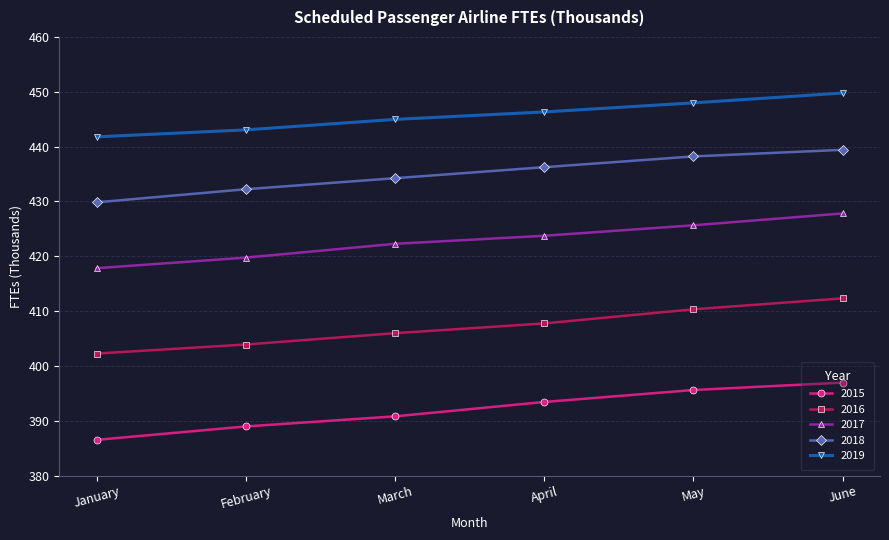

How many values in the 2019 series are below 446?

3